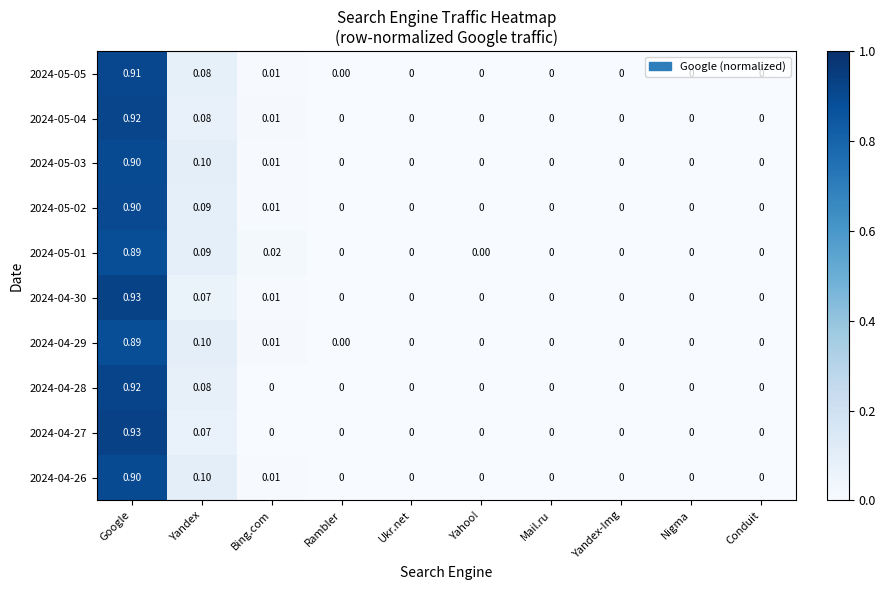

Is the value of 2024-04-28 at Google greater than the value of 2024-05-05 at Nigma?

Yes